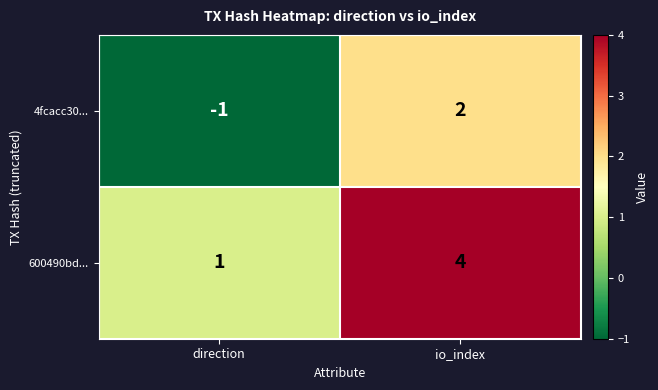

At direction, list the series in order from smallest to largest.

4fcacc30..., 600490bd...